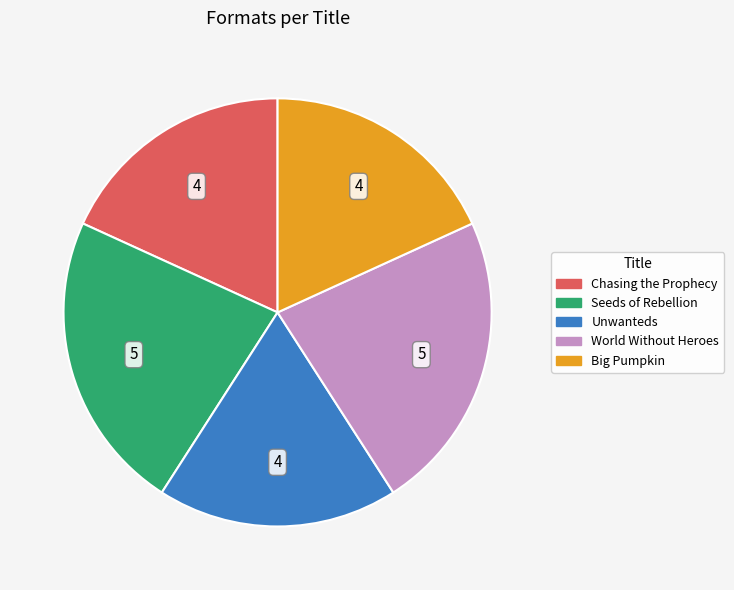

Is the sum of Unwanteds and Seeds of Rebellion greater than half?

No